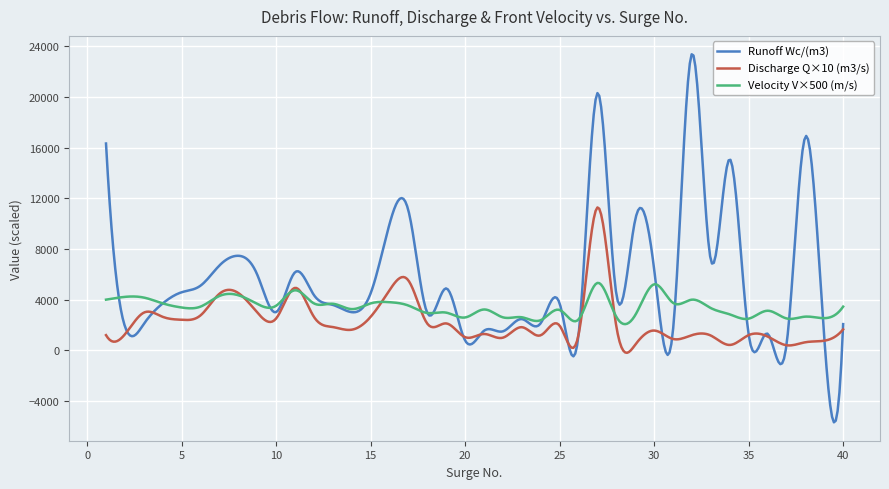

Which series has the widest spread of values?

Runoff Wc/(m3)